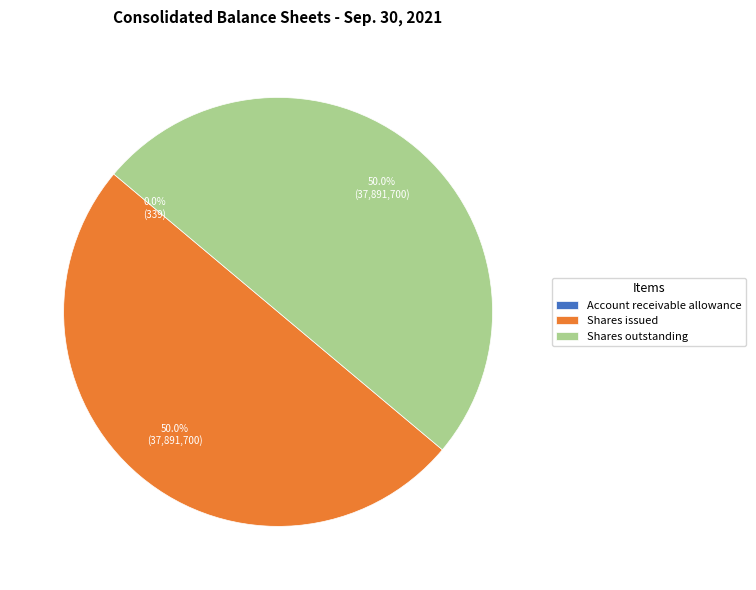

What is the ratio of the value at Shares issued to the value at Shares outstanding?

1.0